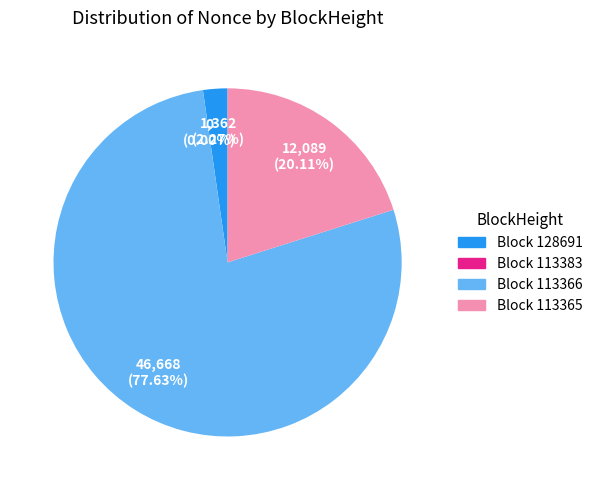

Count the number of slices in the pie.

4